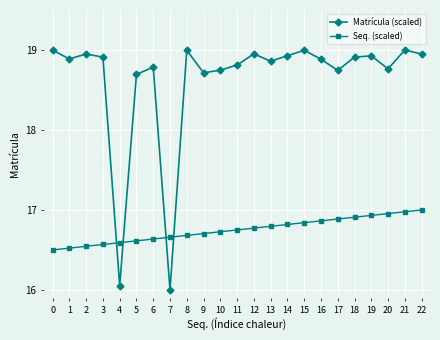

Is this an area chart (filled region under the line)?

No